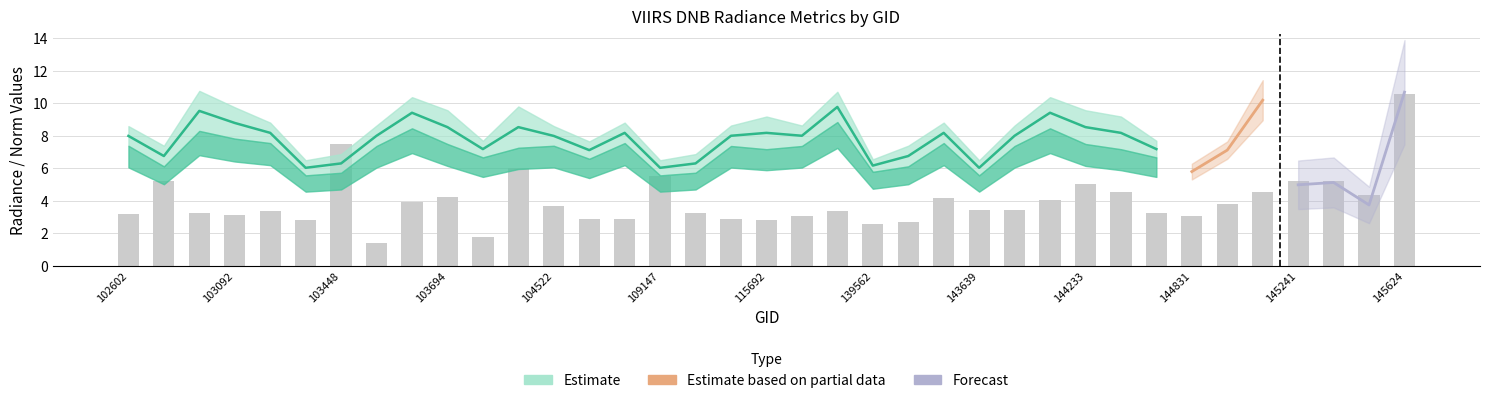

Which category has the highest value in the rade9_aggzone_norm series?

145624